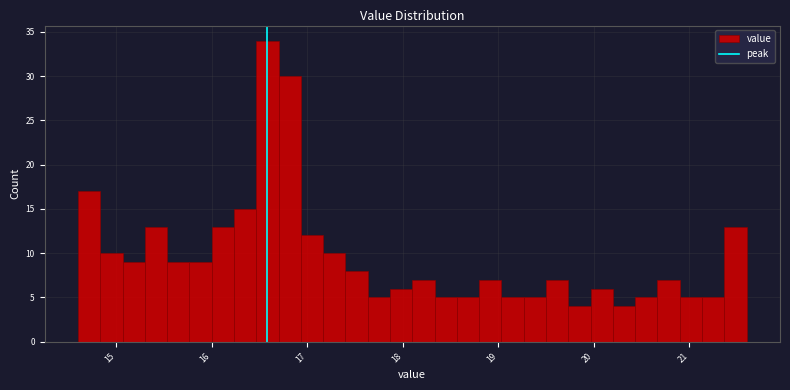

Around what value on the x-axis is the tallest bar? Give the approximate position of its centre, as read against the axis.

16.6